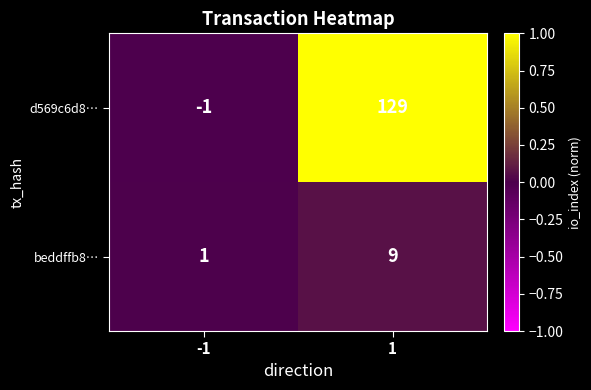

Rank the series at 1 from highest to lowest value.

d569c6d8…, beddffb8…